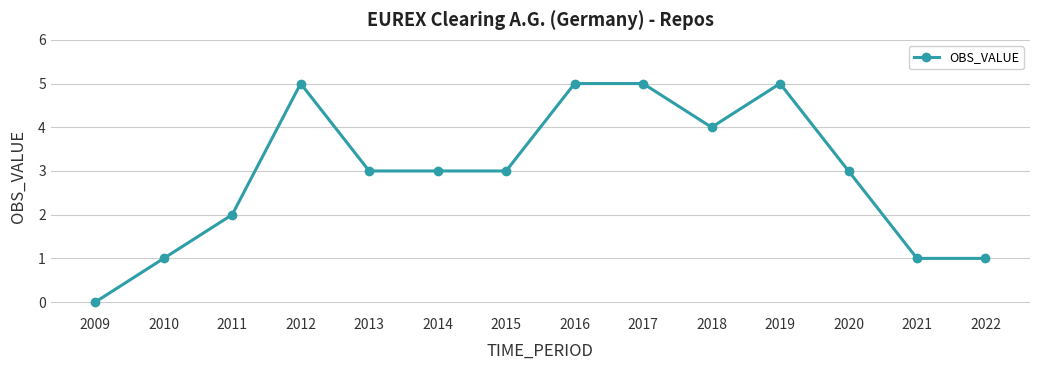

What is the difference between the values at 2017 and 2011?

3